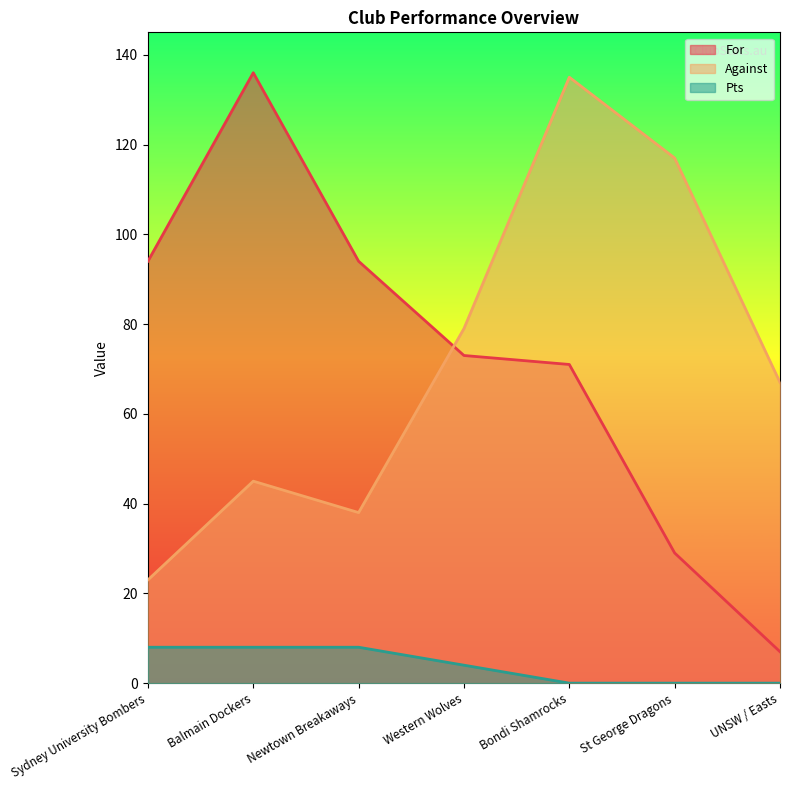

How many data points does each series have?

7